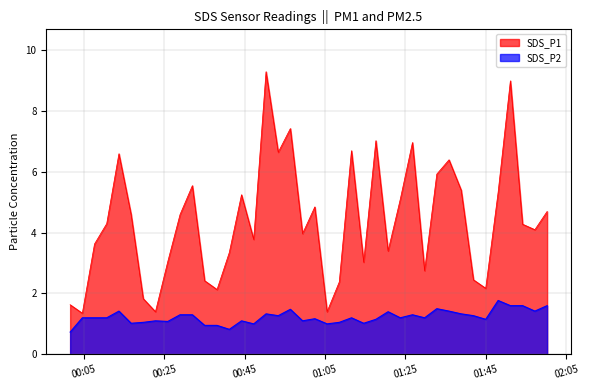

How many lines are shown in the chart?

2